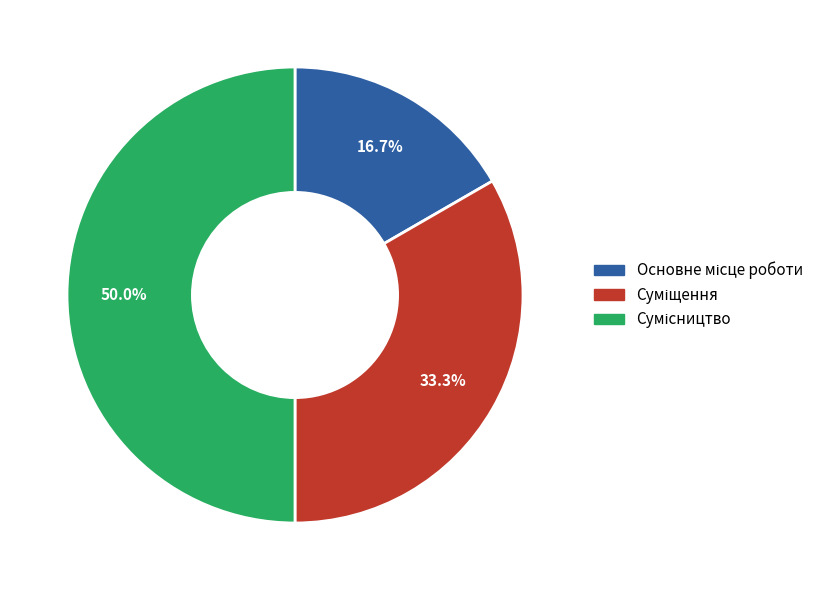

Count the number of slices in the pie.

3